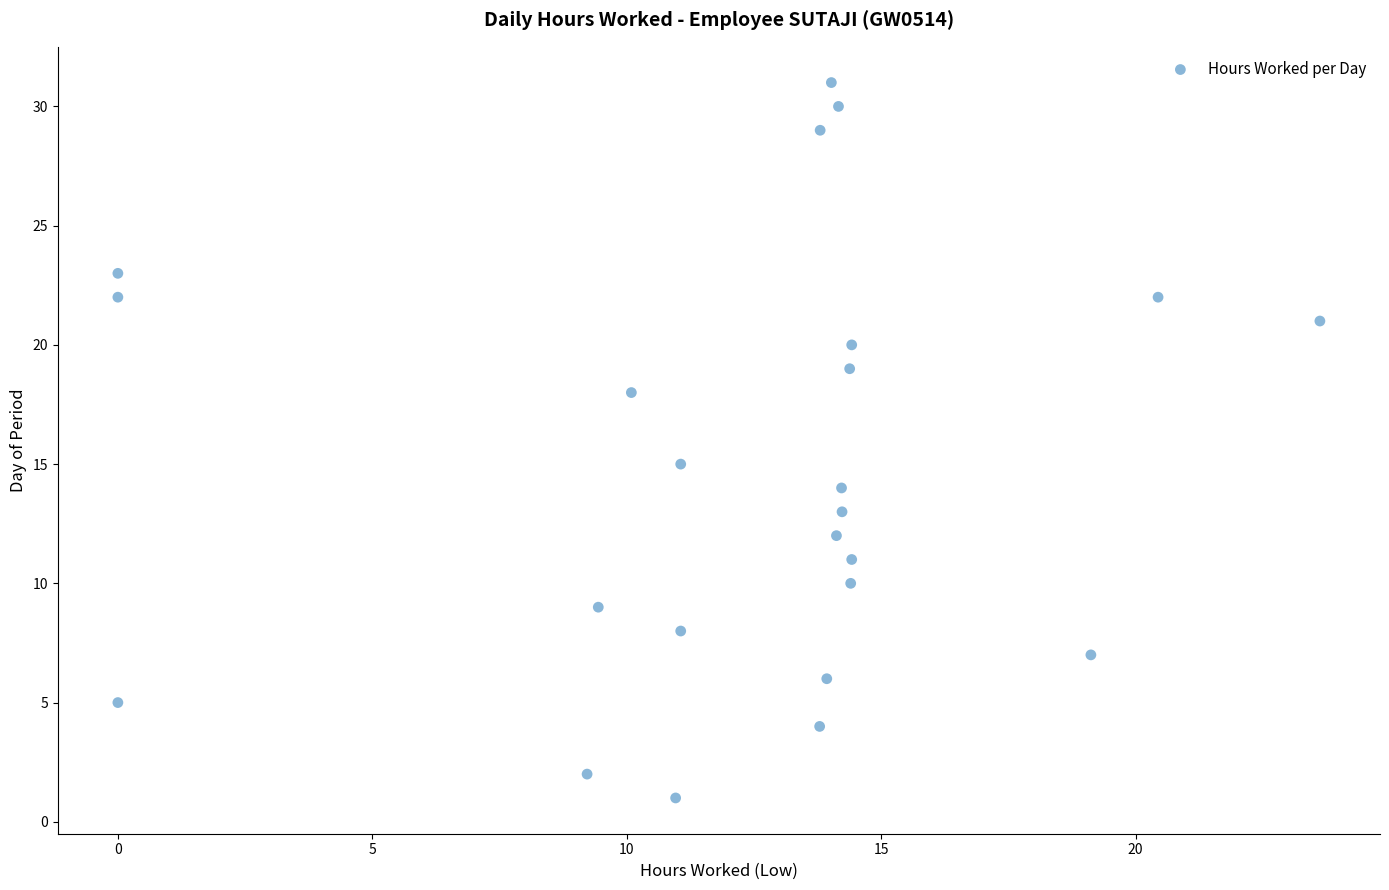

What is the range of Y values (max minus min)?

30